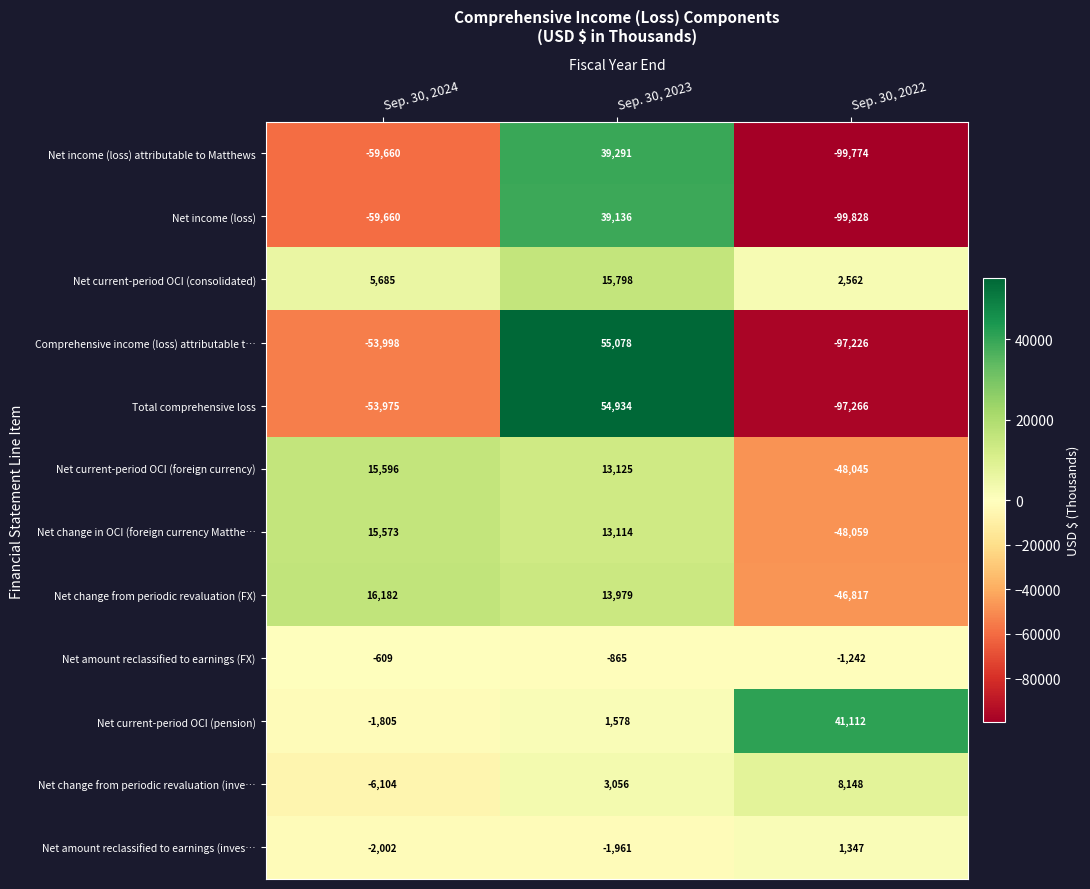

Between Sep. 30, 2024 and Sep. 30, 2022, which series saw the biggest shift?

Net current-period OCI (foreign currency)